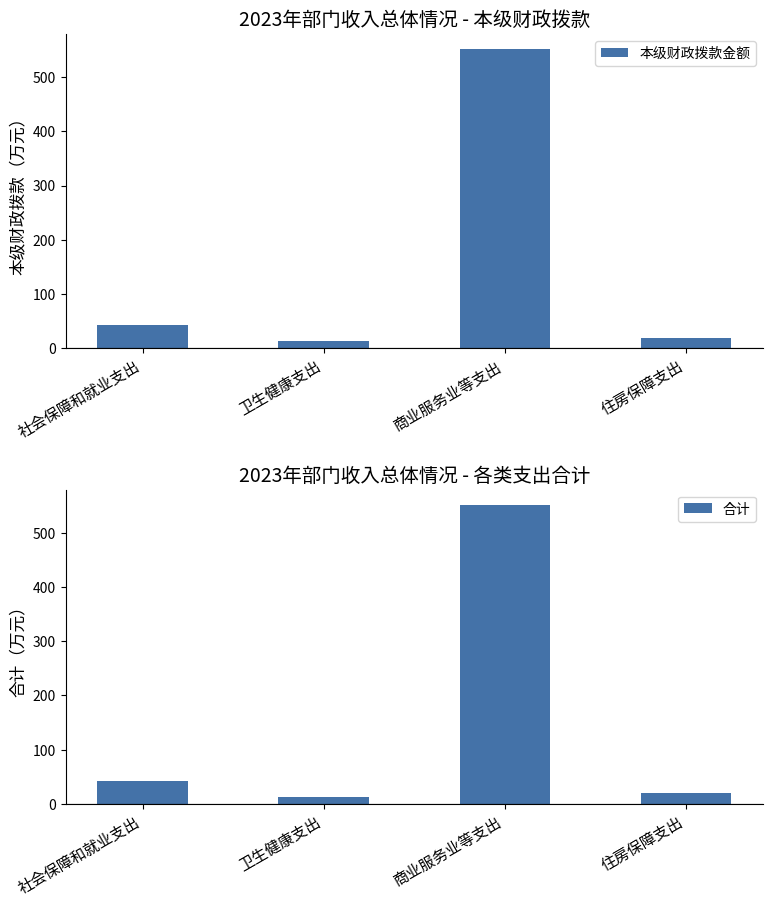

What is the difference between the 本级财政拨款金额 values at 卫生健康支出 and 住房保障支出?

5.8